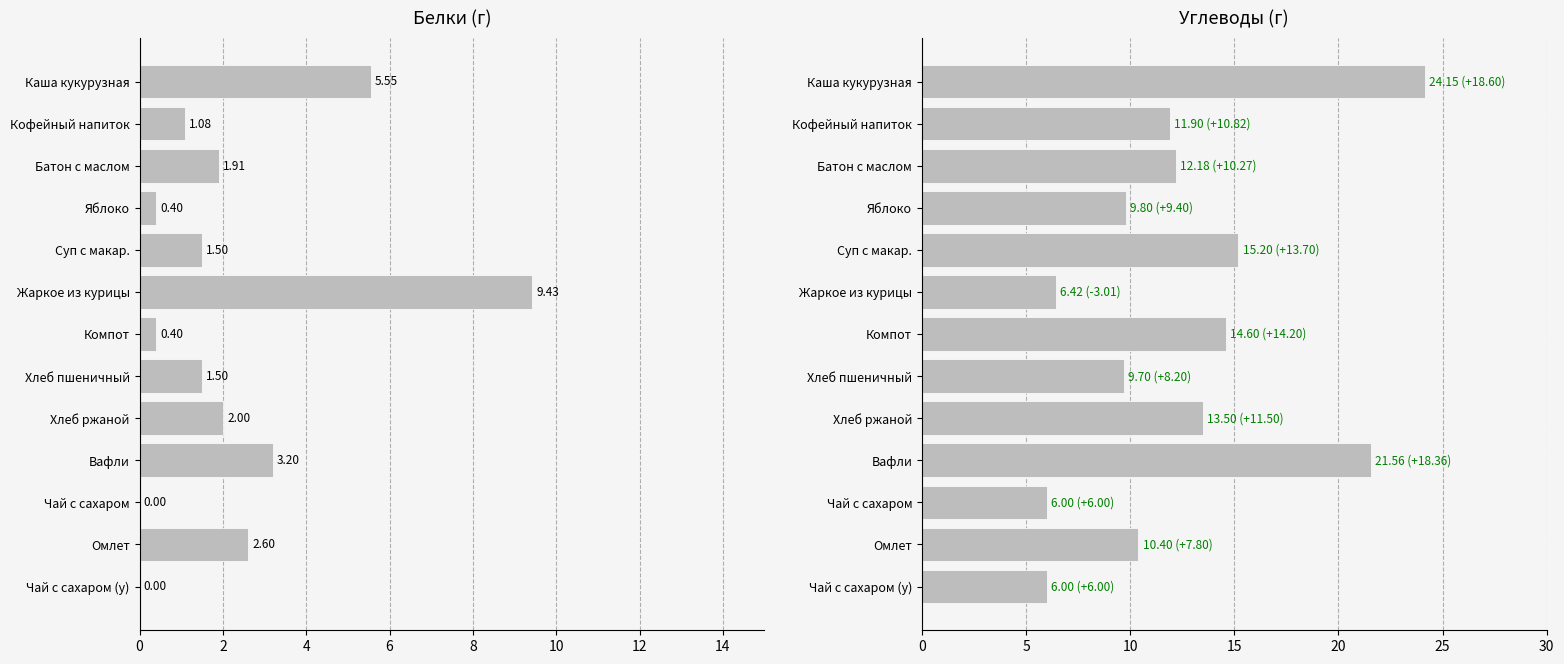

What is the value of the Белки bar at the 3rd from the left?

1.9